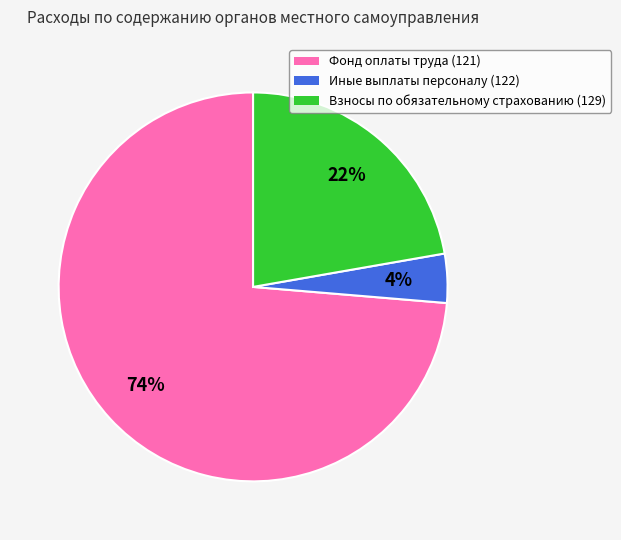

Which has a higher value, Иные выплаты персоналу (122) or Фонд оплаты труда (121)?

Фонд оплаты труда (121)